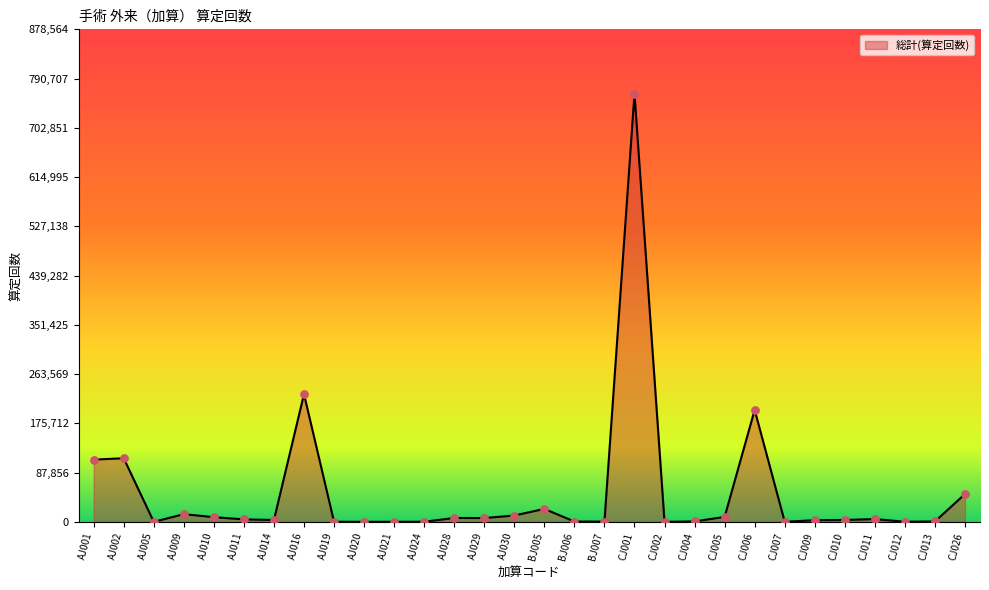

What is the change in value from AJ009 to BJ007?

-13285